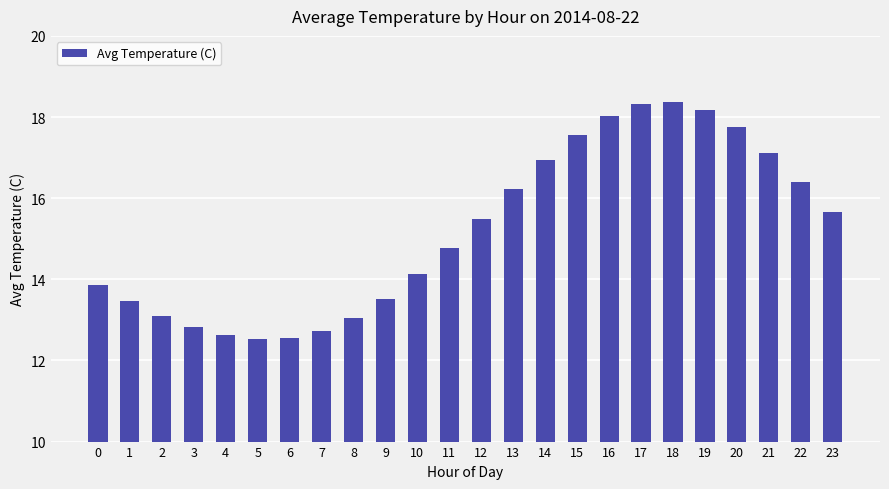

At which label is the value closest to 15?

11